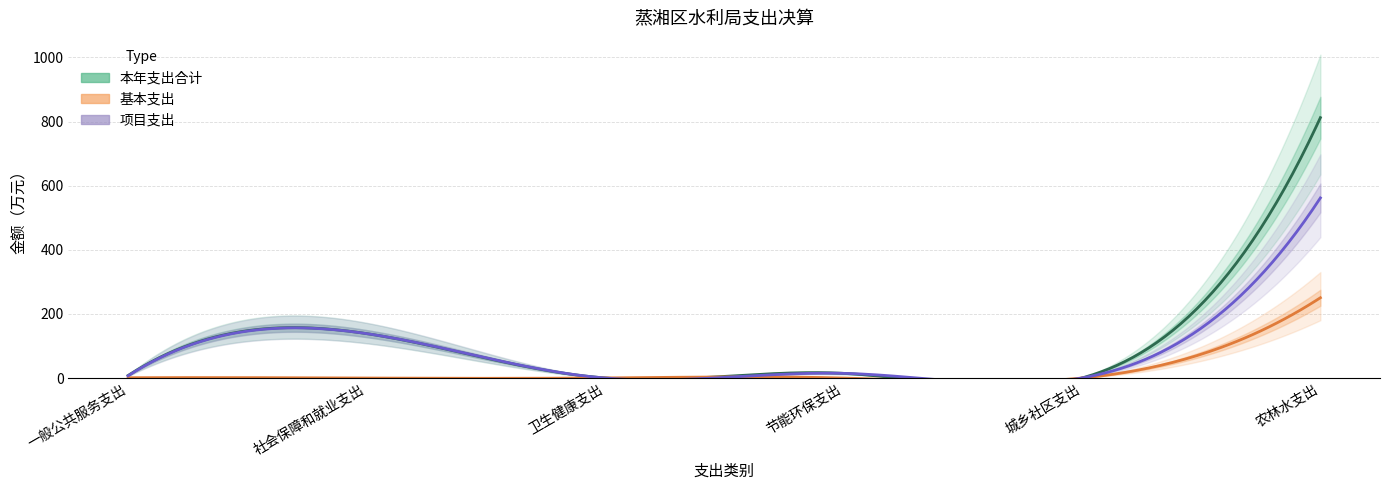

At which label does 本年支出合计 reach its peak?

农林水支出